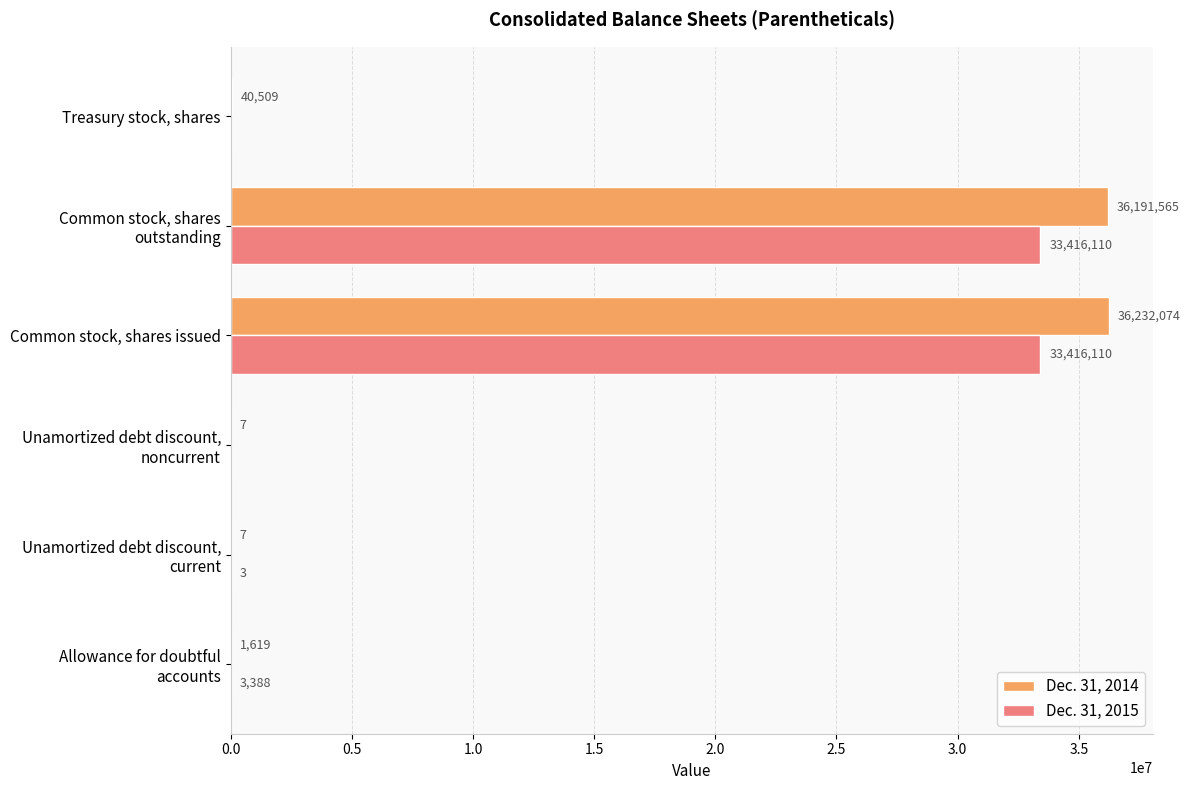

True or false: Dec. 31, 2014 has a value of 61862933 at Common stock, shares issued.

False